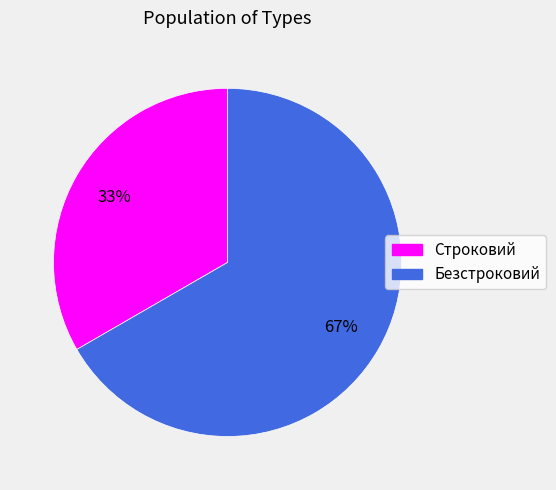

Which category has the smallest portion of the pie?

Строковий